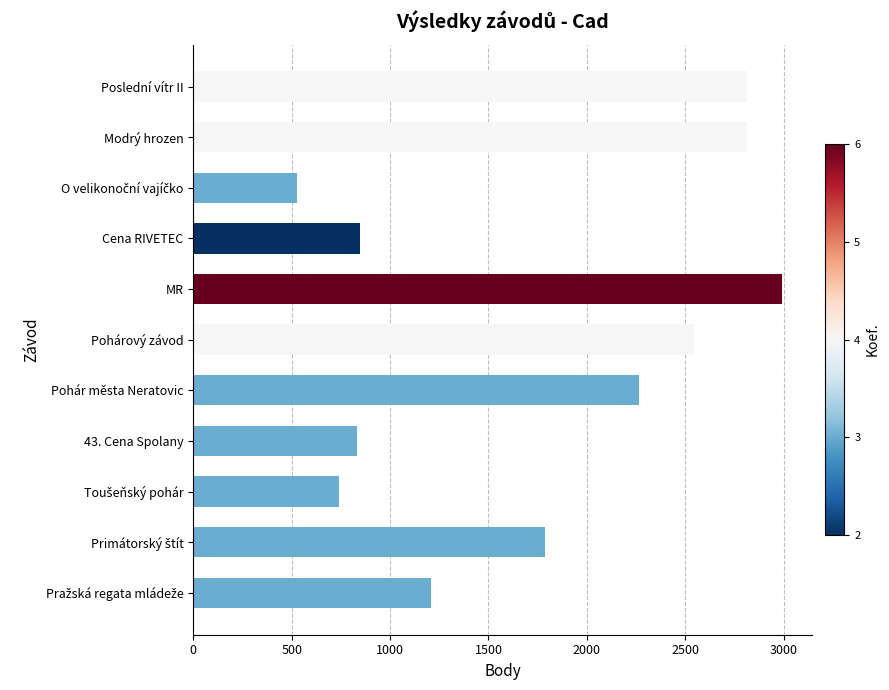

What is the label of the 7th bar from the top?

Pohár města Neratovic